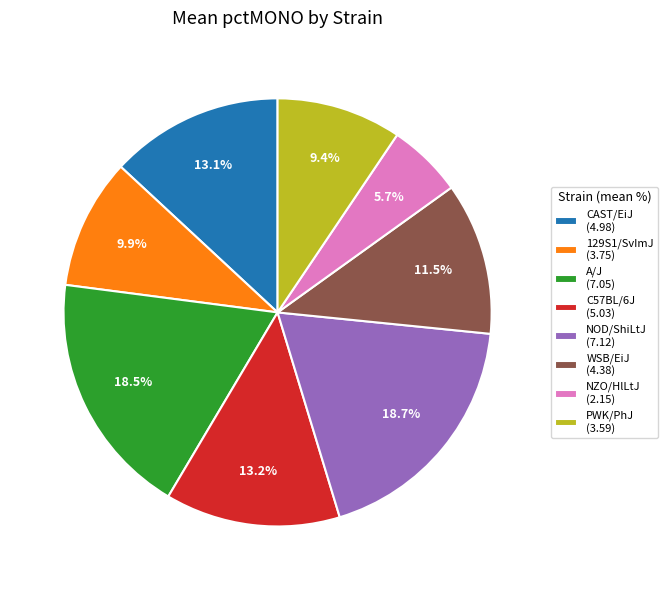

To the nearest percent, what is the difference between the largest and smallest slice percentages?

13%